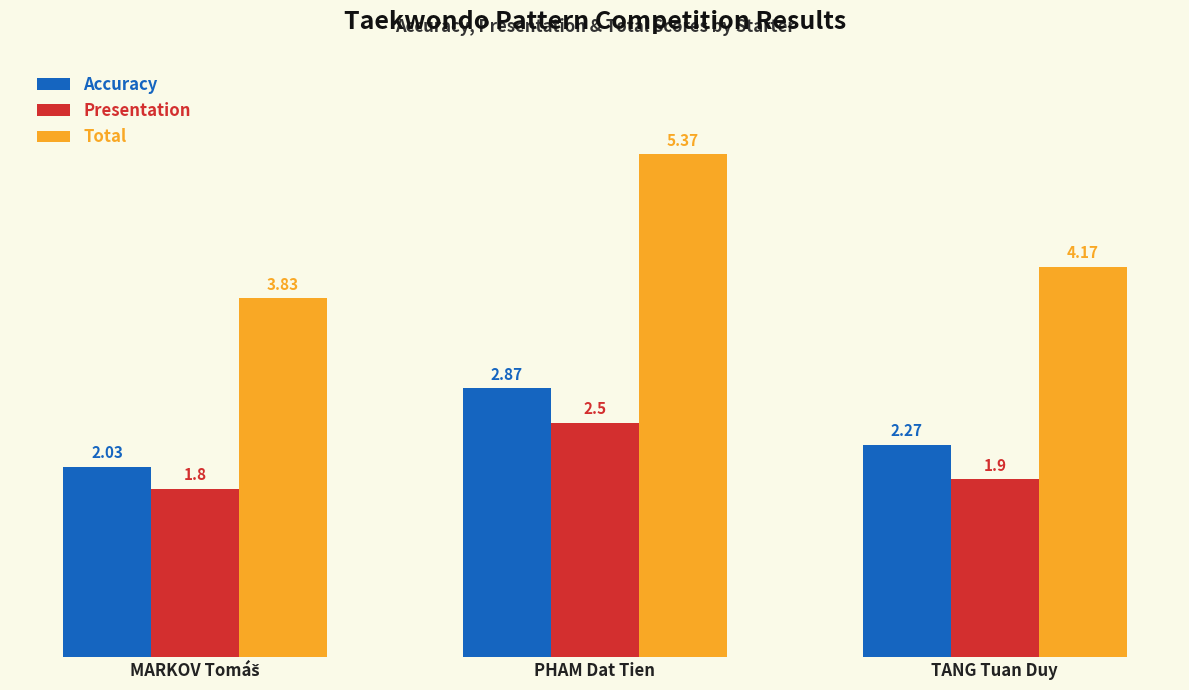

List the series in order of their peak value, lowest first.

Presentation, Accuracy, Total